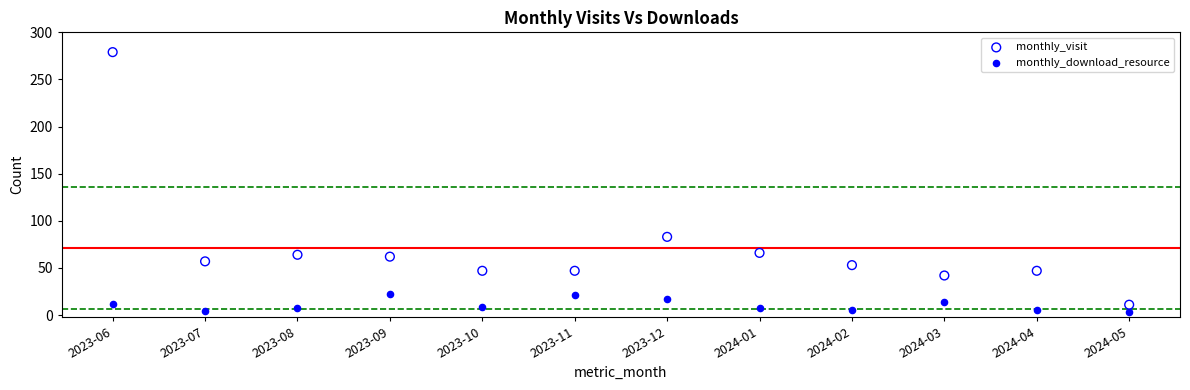

Which series reaches the maximum Y coordinate?

monthly_visit